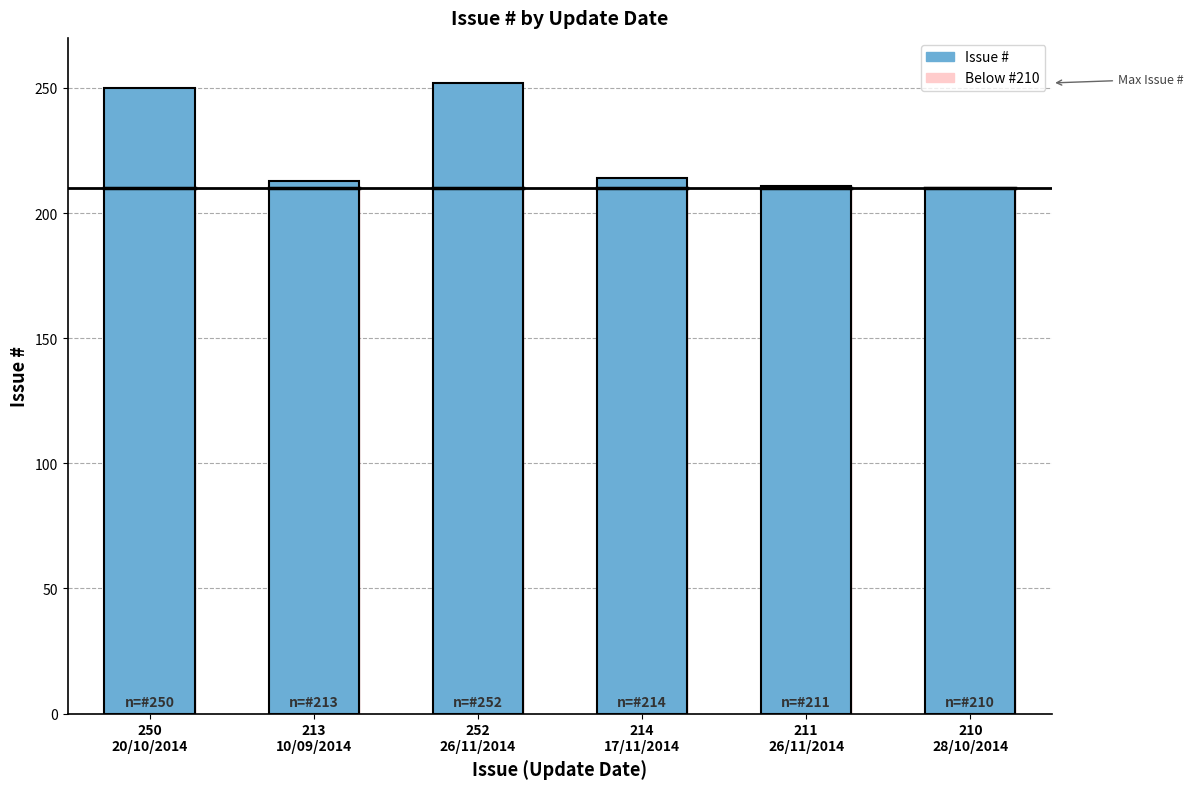

True or false: the data shows 210 at 210
28/10/2014.

True